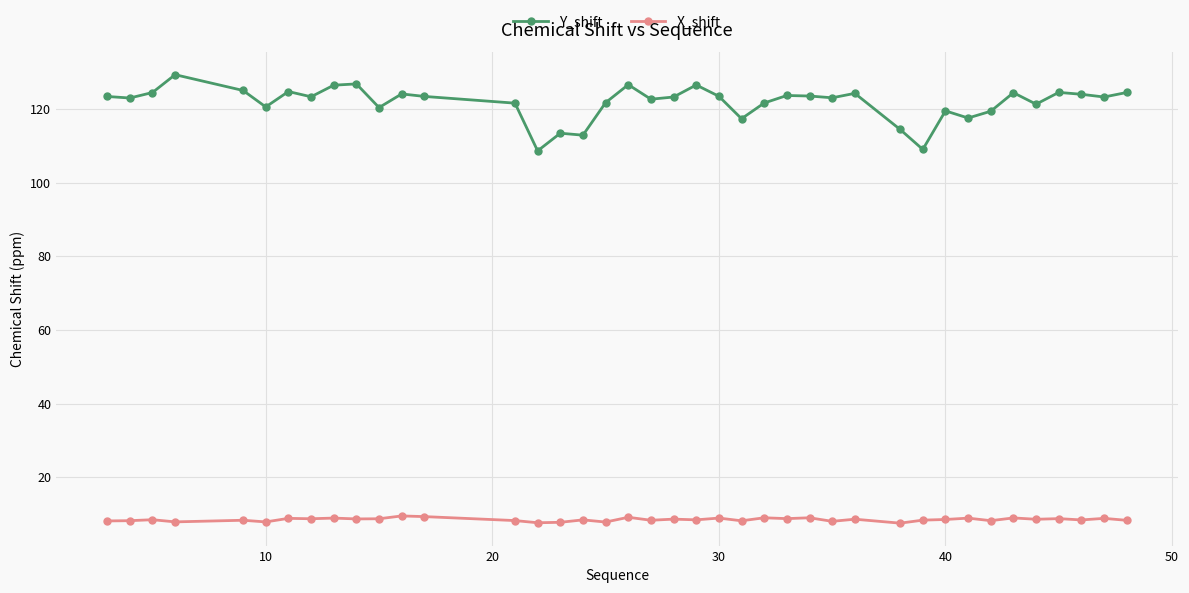

List the series in order of their peak value, highest first.

Y_shift, X_shift